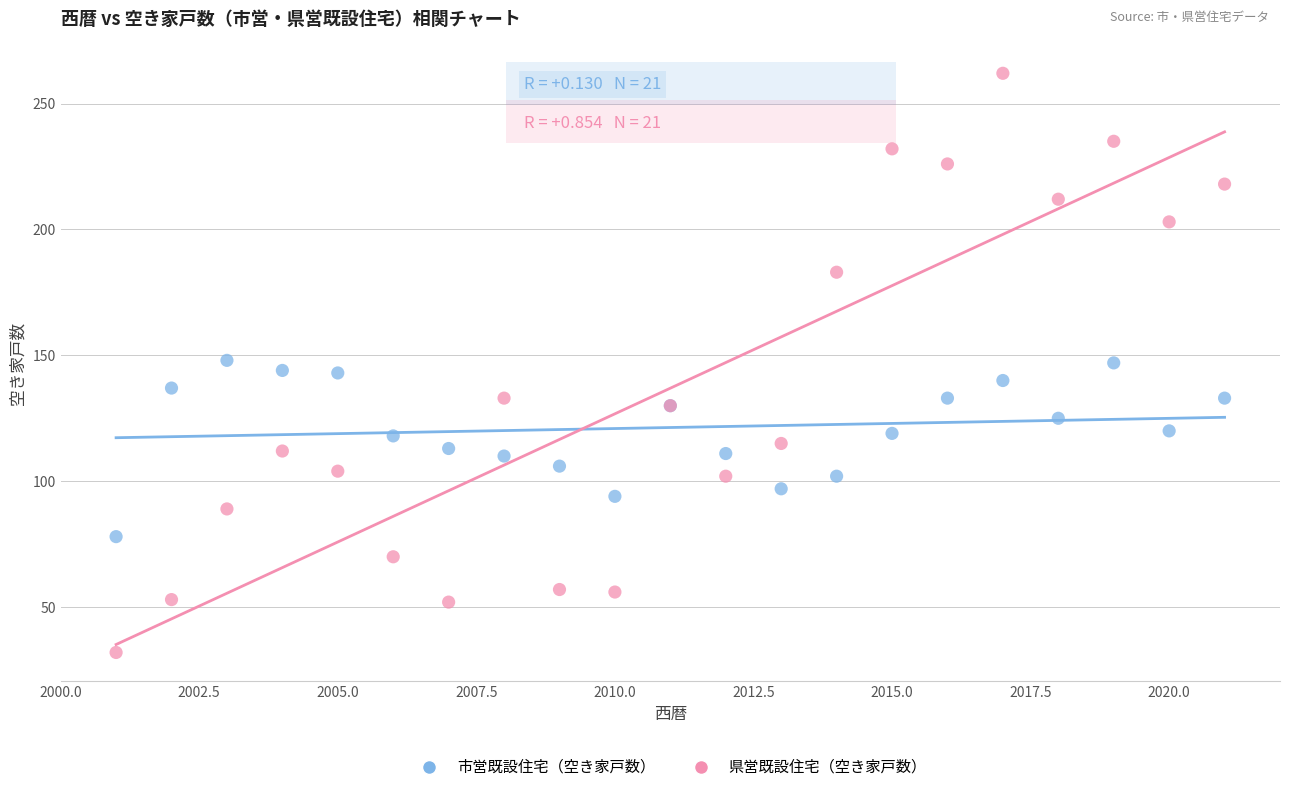

Which series has the largest Y range (max minus min)?

県営既設住宅（空き家戸数）